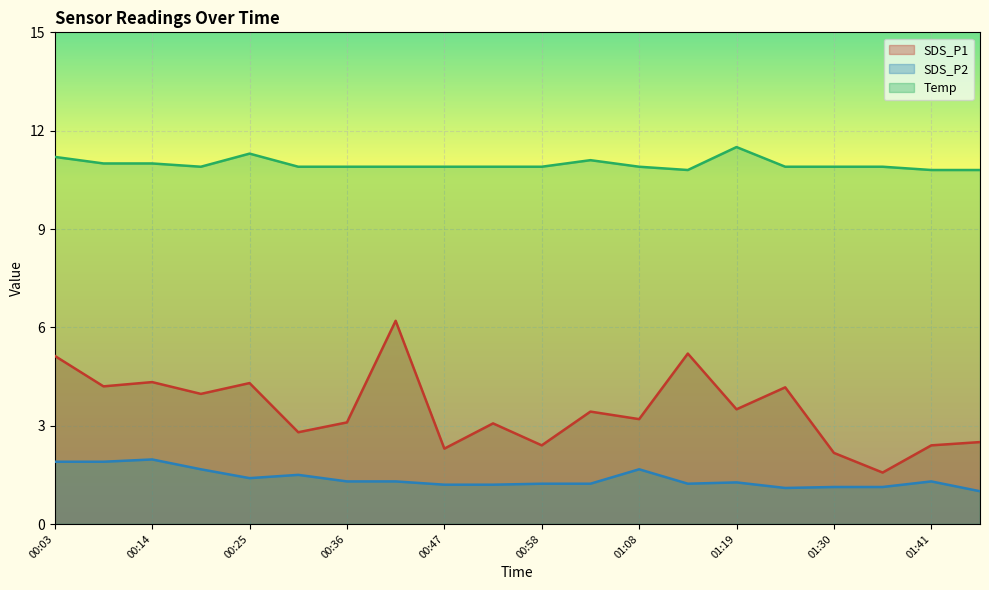

Read the SDS_P1 value at 01:25.

4.2